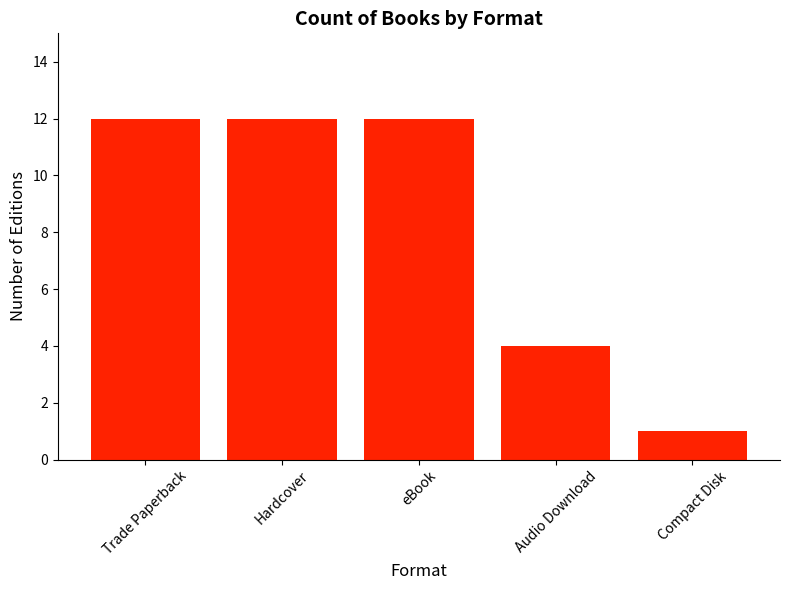

How many values are between 4 and 12?

4